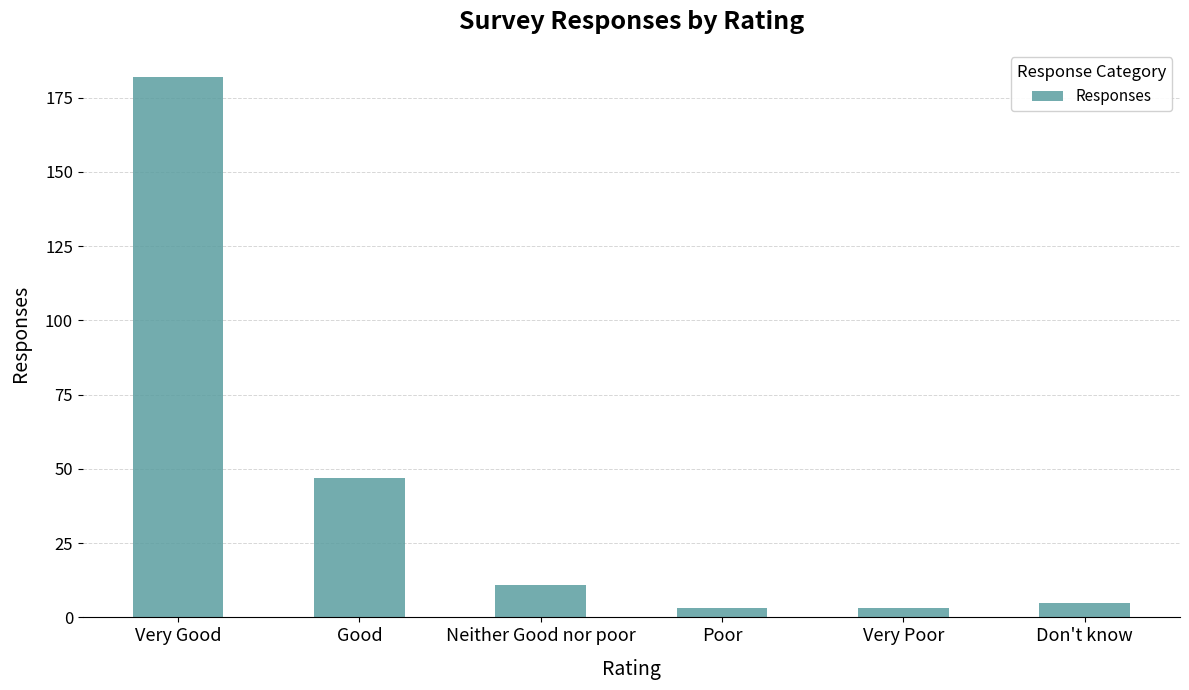

What is the minimum value shown in the chart?

3